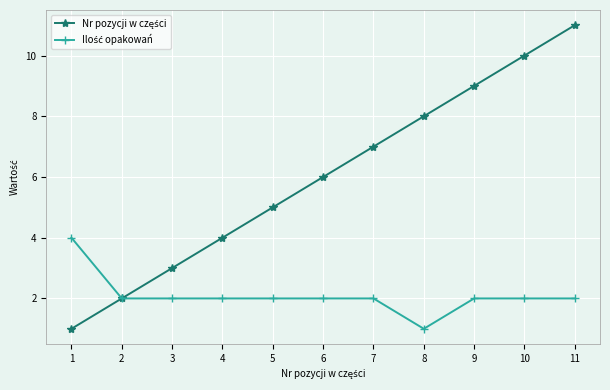

At which category is the sum across all series the highest?

11